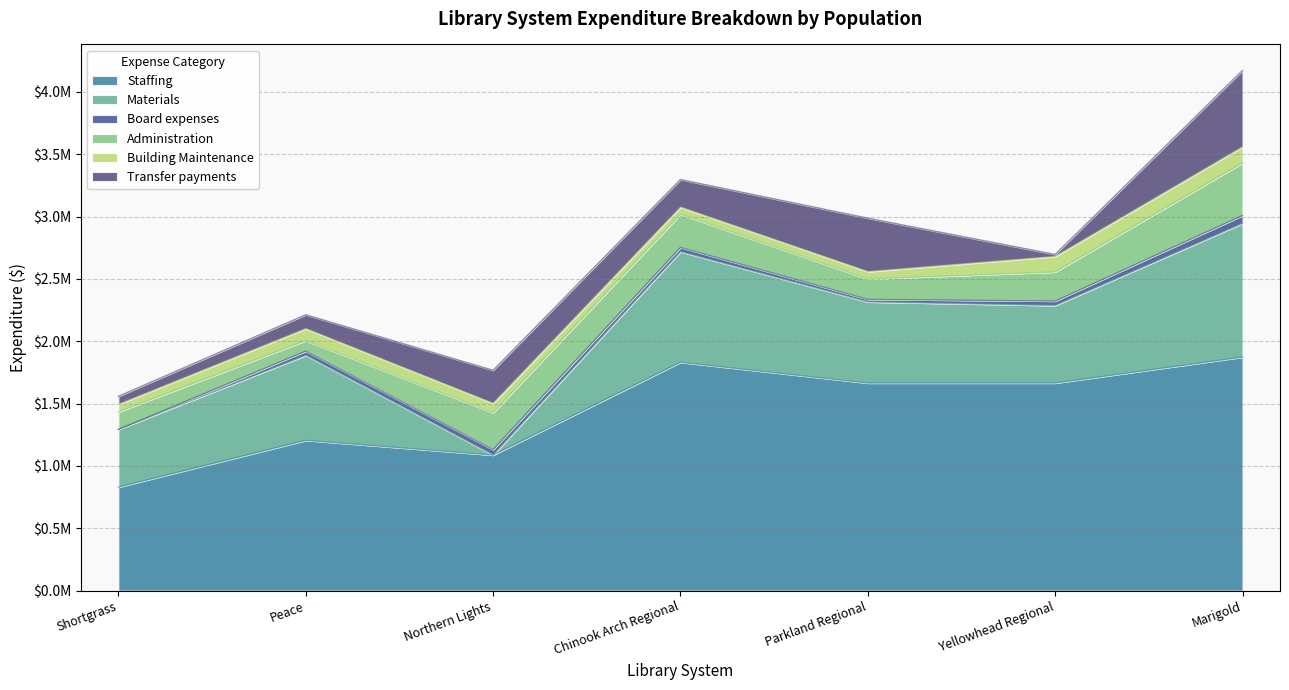

Does the chart have visible grid lines?

Yes